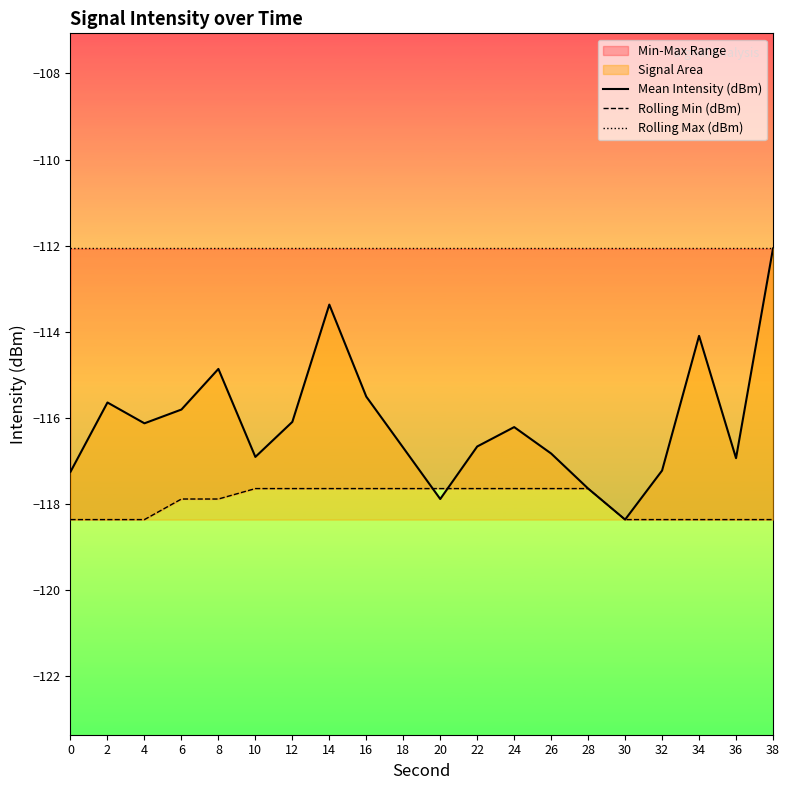

Reading left to right, transcribe all the data shown in this chart.

Mean Intensity (dBm): -117.3	-115.6	-116.1	-115.8	-114.9	-116.9	-116.1	-113.4	-115.5	-116.7	-117.9	-116.7	-116.2	-116.8	-117.6	-118.4	-117.2	-114.1	-116.9	-112.1
Rolling Min (dBm): -118.4	-118.4	-118.4	-117.9	-117.9	-117.6	-117.6	-117.6	-117.6	-117.6	-117.6	-117.6	-117.6	-117.6	-117.6	-118.4	-118.4	-118.4	-118.4	-118.4
Rolling Max (dBm): -112.1	-112.1	-112.1	-112.1	-112.1	-112.1	-112.1	-112.1	-112.1	-112.1	-112.1	-112.1	-112.1	-112.1	-112.1	-112.1	-112.1	-112.1	-112.1	-112.1